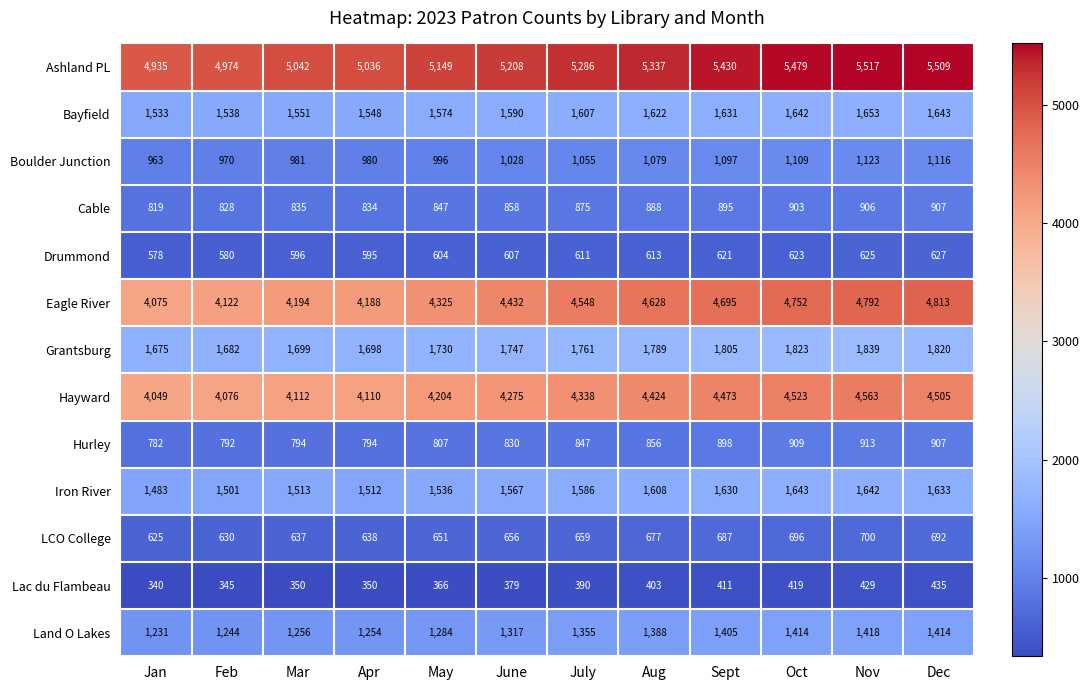

Which series changed the most between June and Oct?

Eagle River